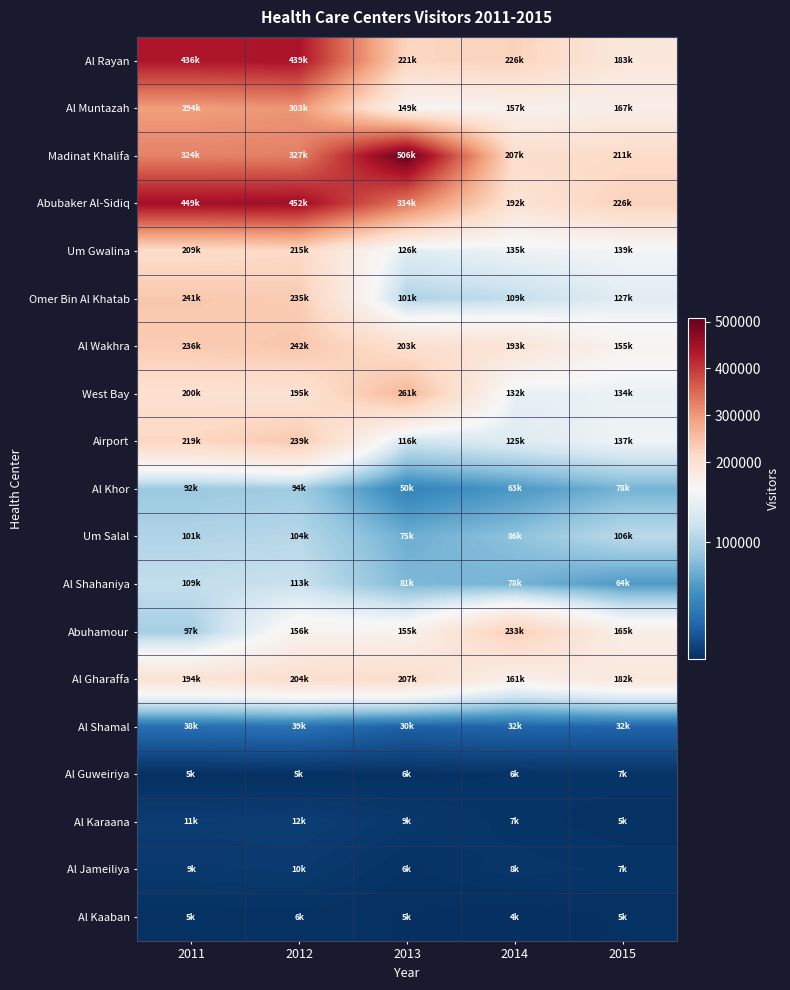

Which category has the lowest value across all series?

2014